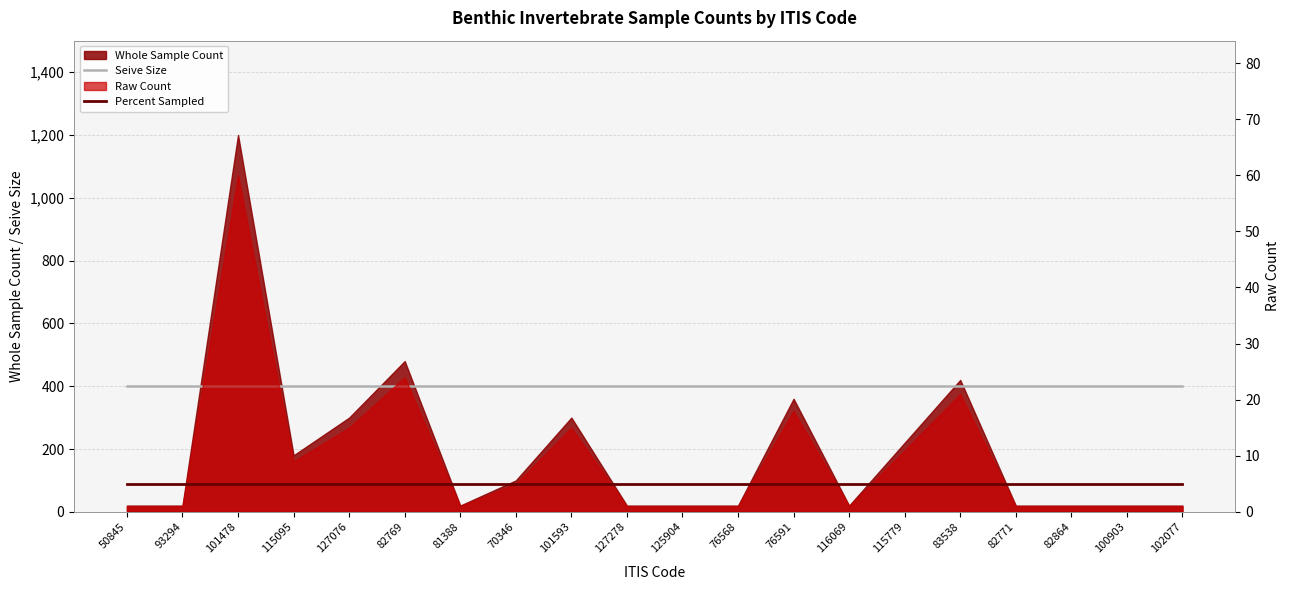

What is the spread (max minus min) of values at 76591?

395